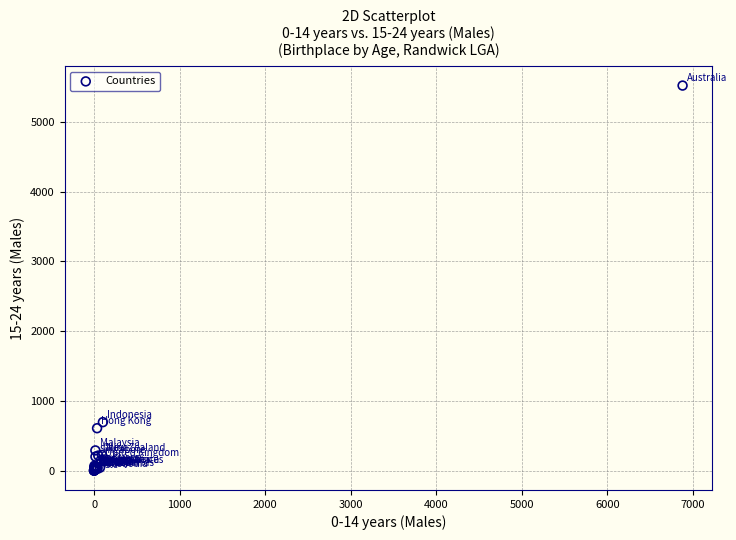

What Y value in the scatter plot is closest to 2759?

696